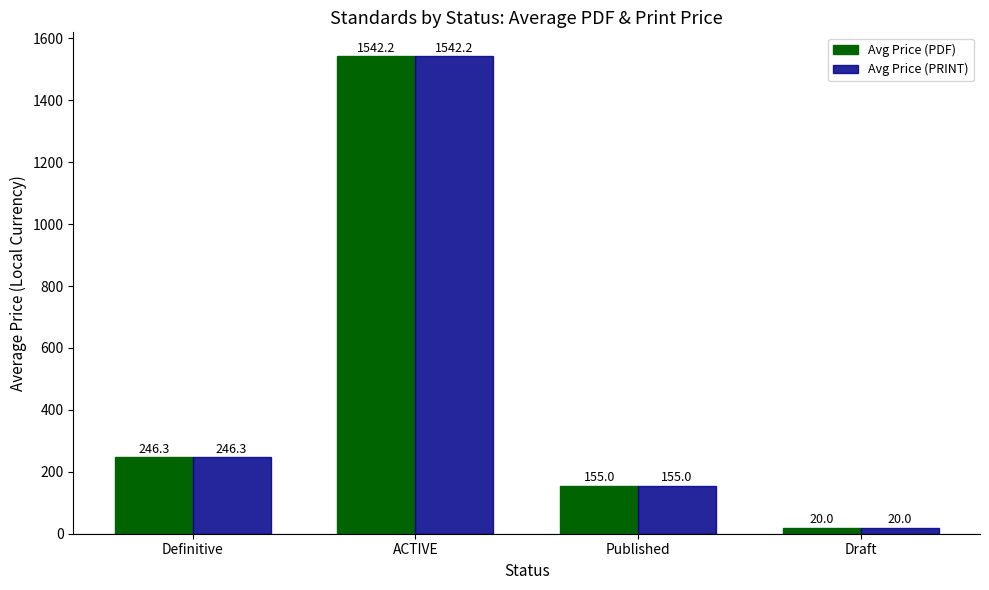

What is the value of the Avg Price (PRINT) bar at the 1st from the left?

246.3